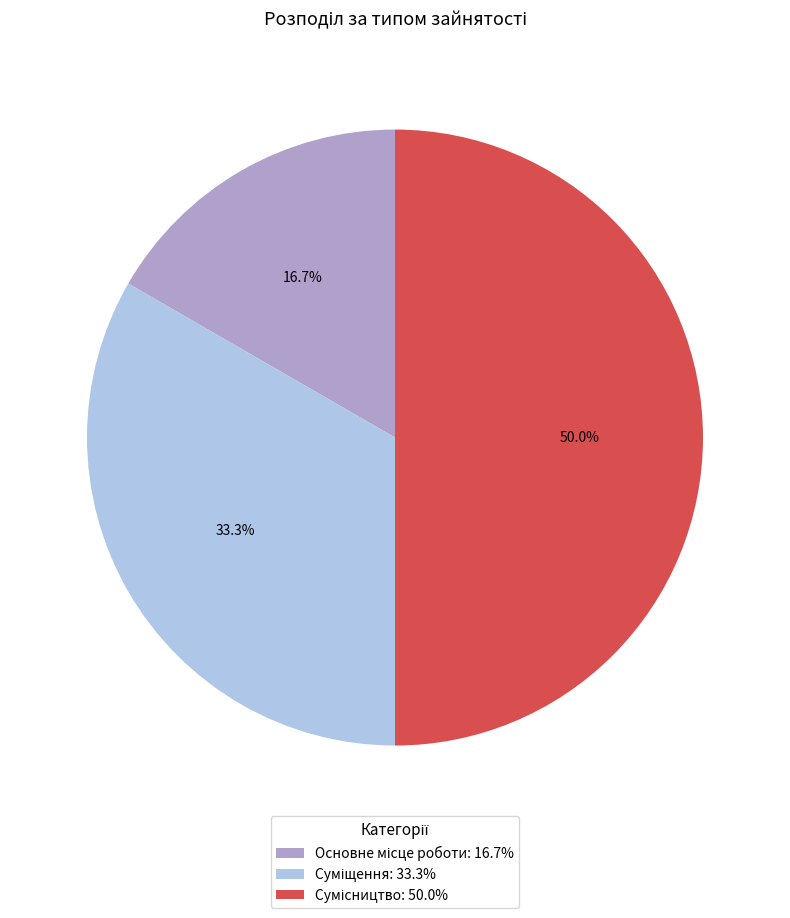

What percentage is NOT represented by Сумісництво?

50.0%